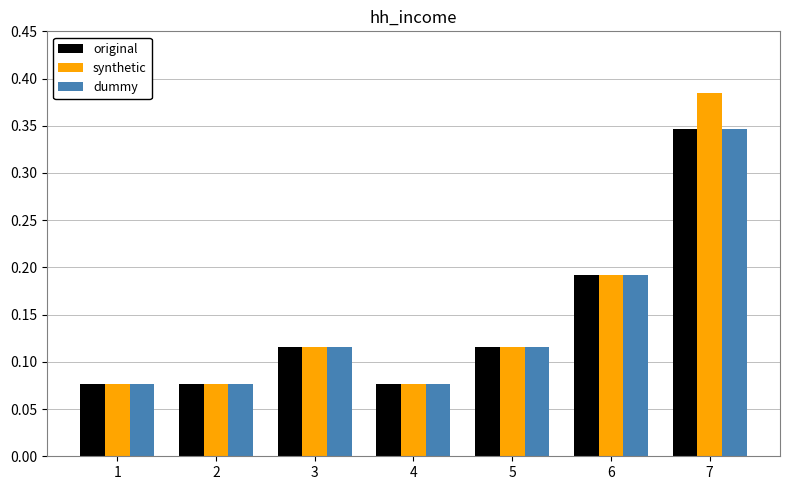

How many bars are there in each group?

3